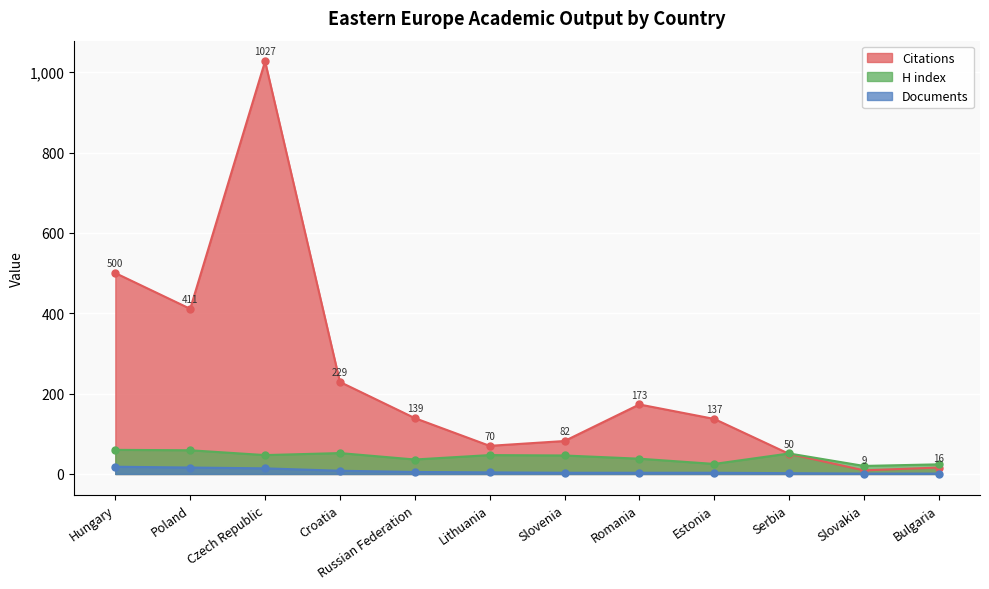

What is the minimum value for Citations?

9